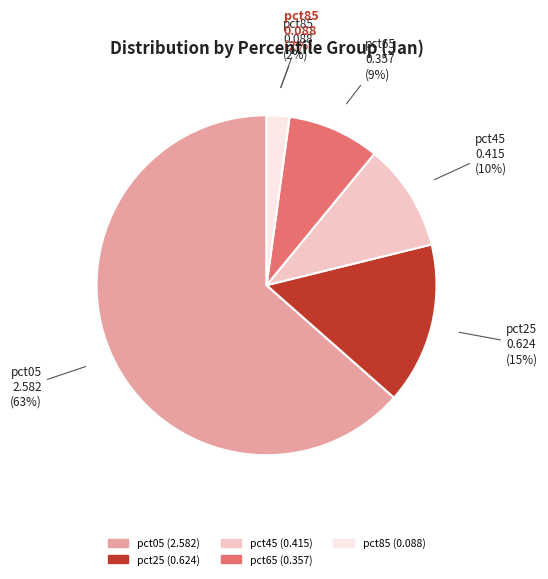

The pct05 slice represents 63% of the pie. True or false?

True